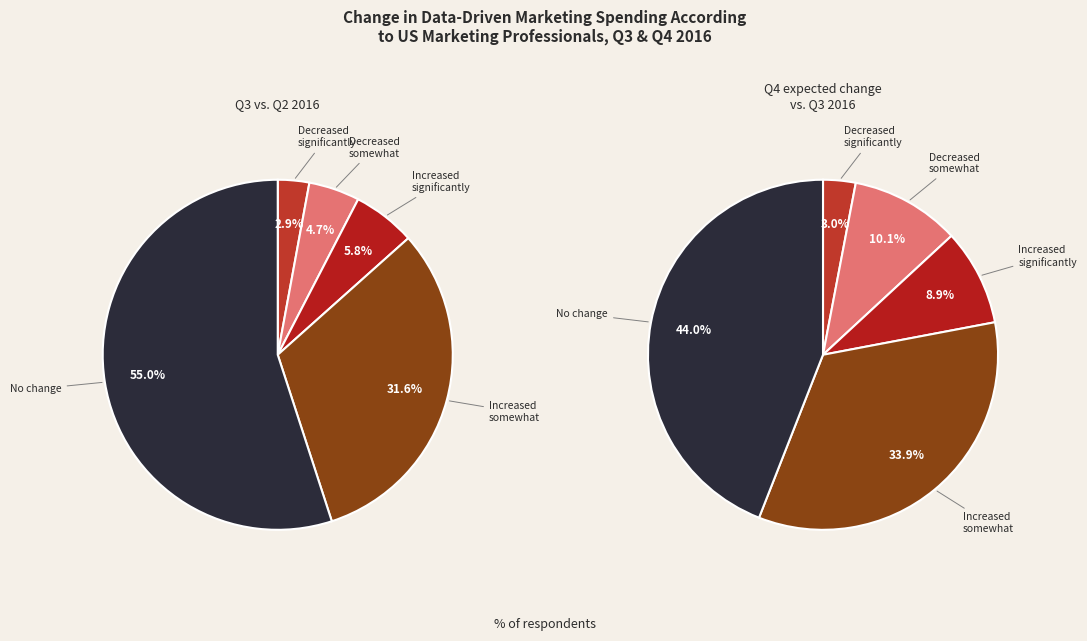

What percentage is NOT represented by 4?

94.0%